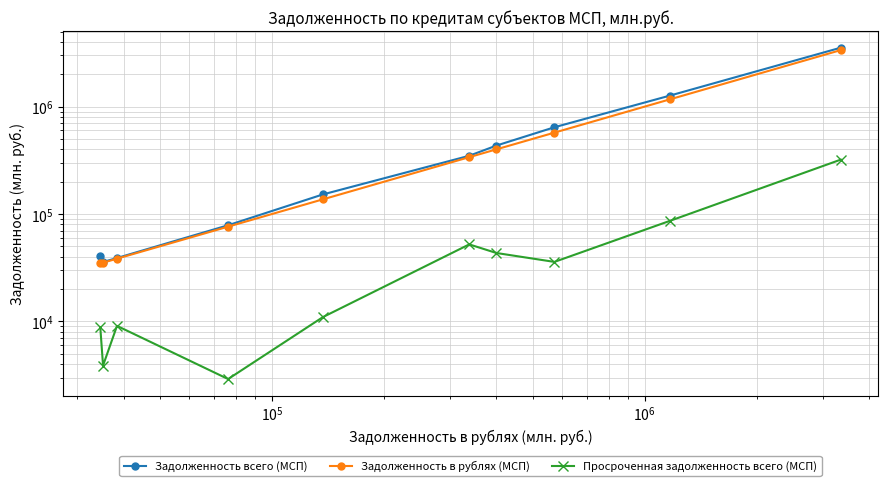

What is the lowest value of the Задолженность в рублях (МСП) series?

34601